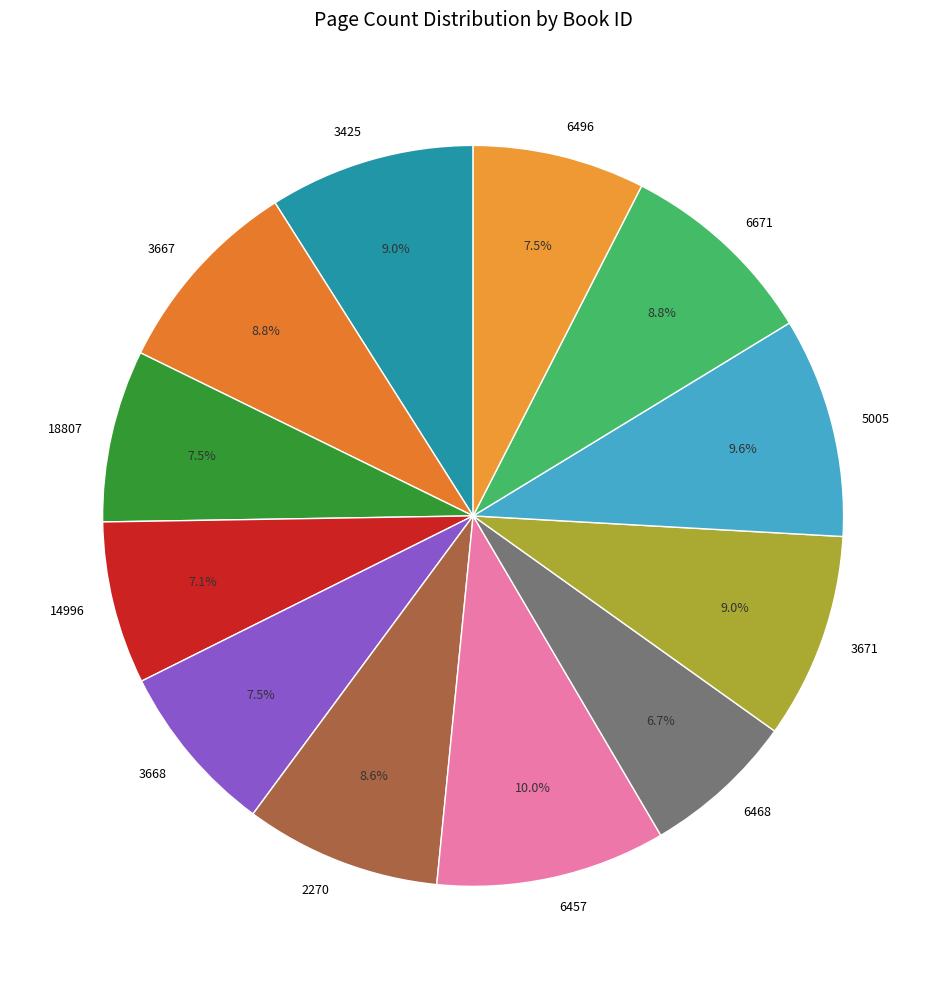

Is there any slice that represents more than half of the pie?

No